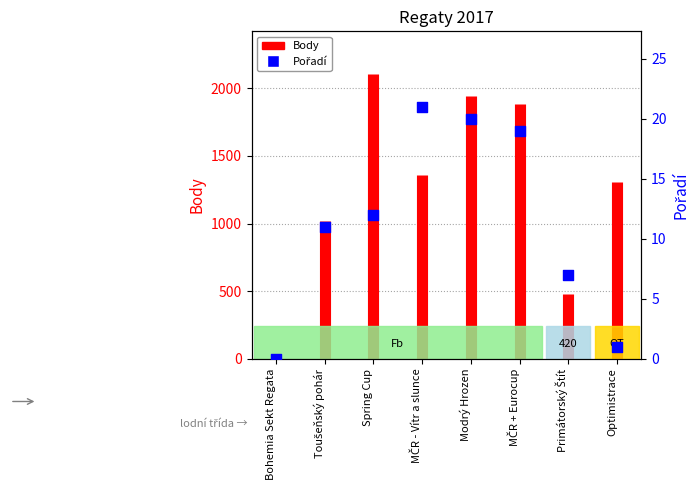

What is the ratio of the value at MČR - Vítr a slunce to the value at Primátorský Štít?

3.0